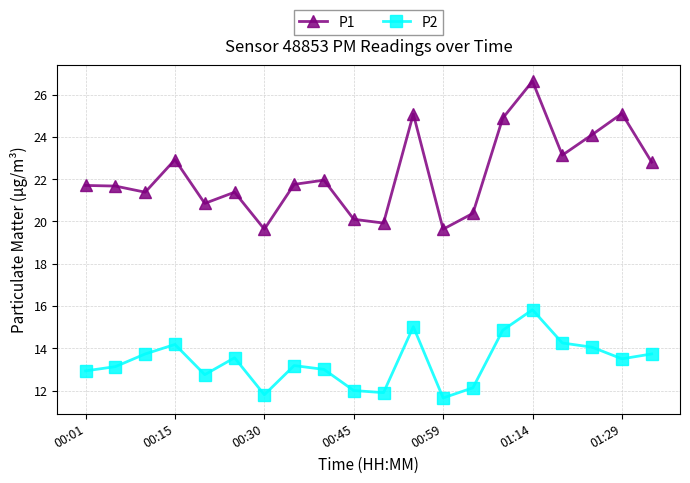

Which series has the widest spread of values?

P1